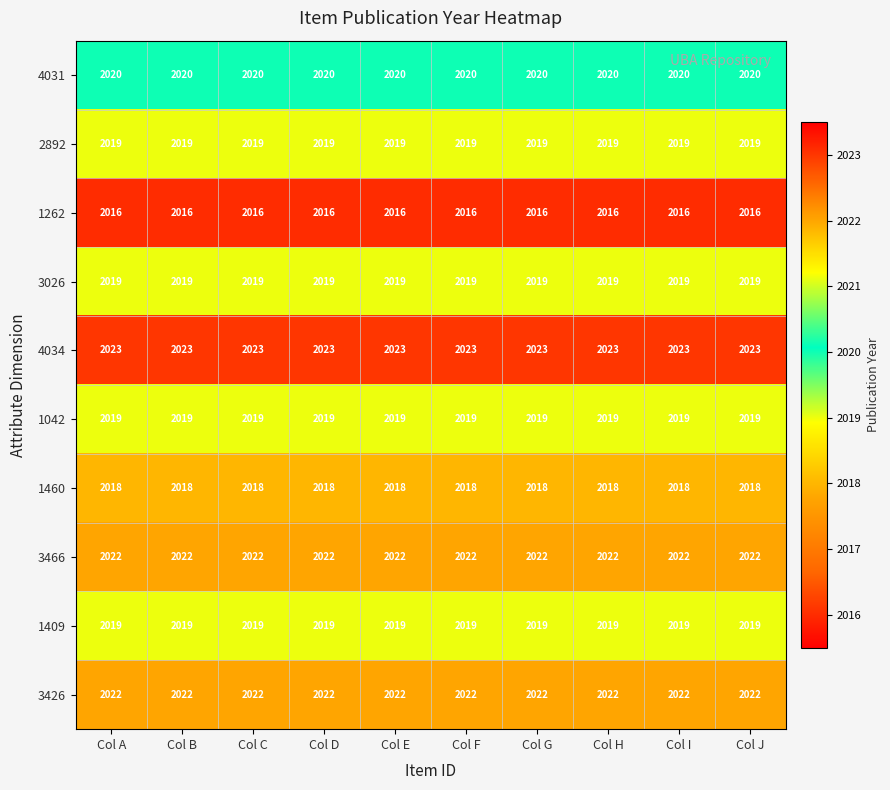

What is the maximum value for 3026?

2019